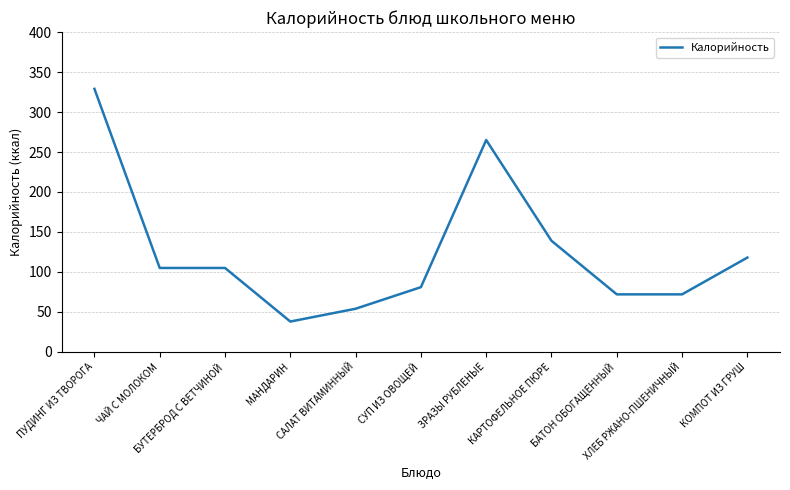

What is the smallest value displayed?

38